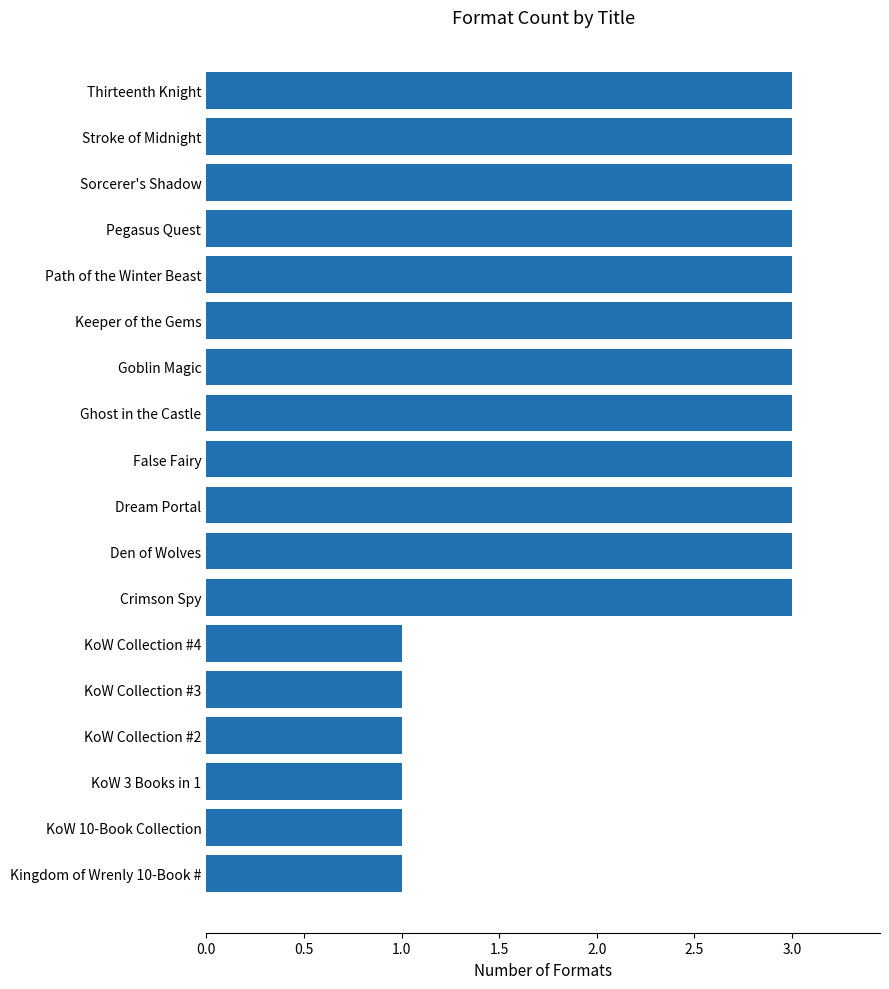

The value at Dream Portal is 3. True or false?

True